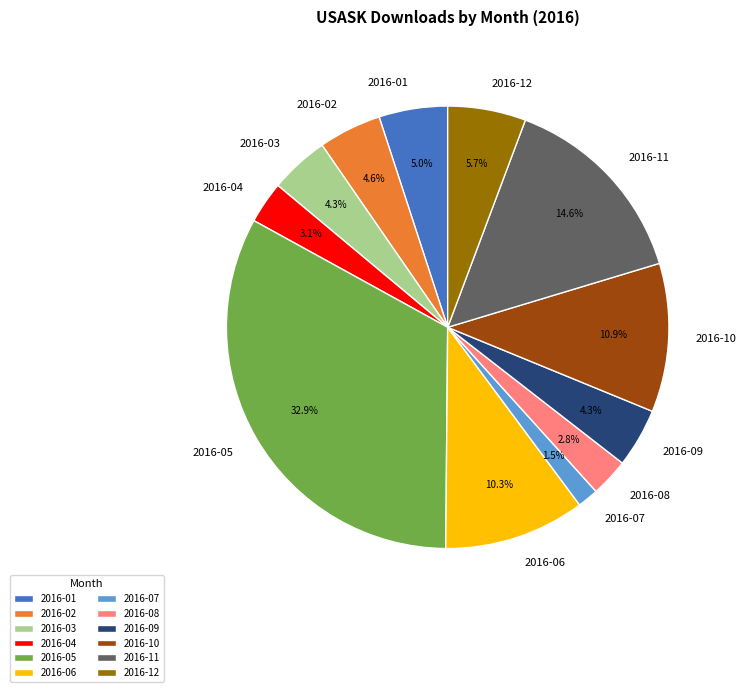

Is there any slice that represents more than half of the pie?

No